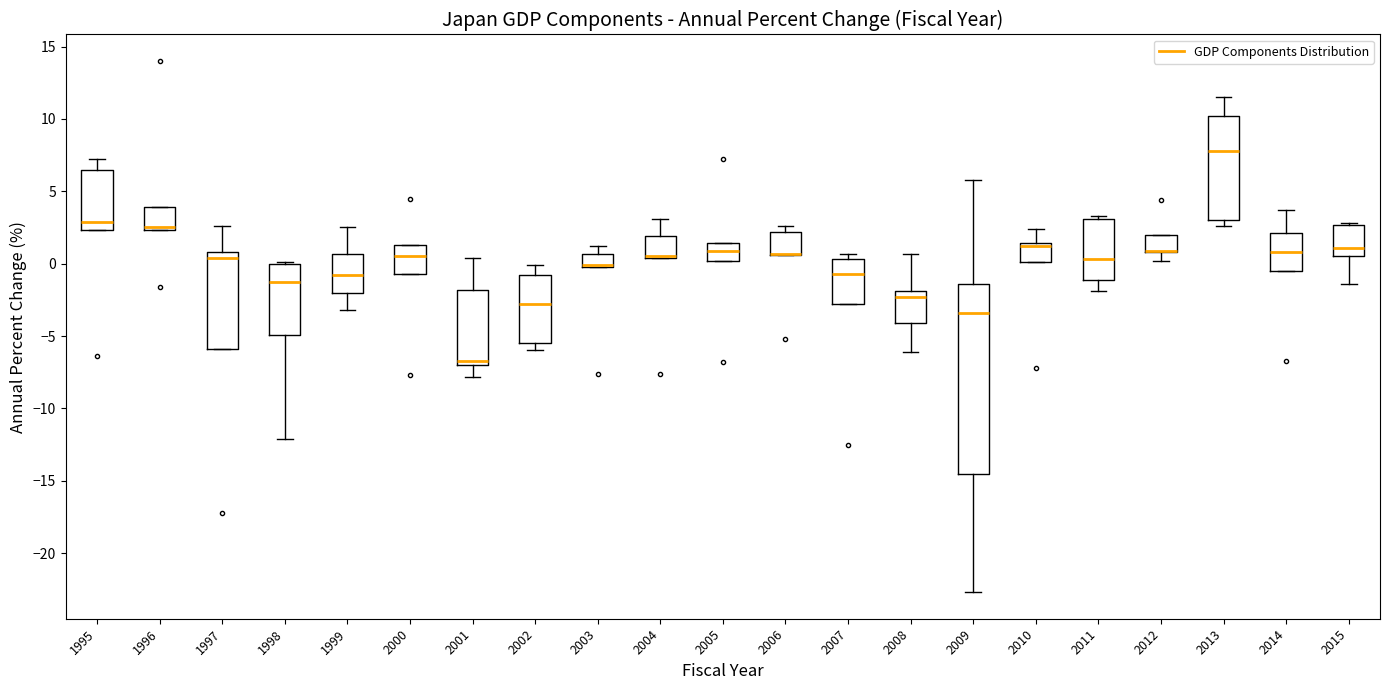

Reading left to right, read every box against the y-axis: the position of its median line, the range the box covers, and the ends of its whiskers. The values are not printed on the chart, so give them approximately, as read against the axis.

1995: median 3.0, box 2.5 to 6.5, whiskers 2.5 to 7.0
1996: median 2.5 (just above the box's lower edge), box 2.5 to 4.0, whiskers 2.5 to 4.0
1997: median 0.5, box -6.0 to 1.0, whiskers -6.0 to 2.5
1998: median -1.5, box -5.0 to 0.0, whiskers -12.0 to 0.0
1999: median -1.0, box -2.0 to 0.5, whiskers -3.0 to 2.5
2000: median 0.5, box -0.5 to 1.5, whiskers -0.5 to 1.5
2001: median -6.5, box -7.0 to -2.0, whiskers -8.0 to 0.5
2002: median -3.0, box -5.5 to -1.0, whiskers -6.0 to 0.0
2003: median 0.0 (drawn on the box's lower edge), box 0.0 to 0.5, whiskers 0.0 to 1.0
2004: median 0.5 (drawn on the box's lower edge), box 0.5 to 2.0, whiskers 0.5 to 3.0
2005: median 1.0, box 0.0 to 1.5, whiskers 0.0 to 1.5
2006: median 0.5 (drawn on the box's lower edge), box 0.5 to 2.0, whiskers 0.5 to 2.5
2007: median -0.5, box -3.0 to 0.5, whiskers -3.0 to 0.5 (just above the box's upper edge)
2008: median -2.5, box -4.0 to -2.0, whiskers -6.0 to 0.5
2009: median -3.5, box -14.5 to -1.5, whiskers -22.5 to 6.0
2010: median 1.0, box 0.0 to 1.5, whiskers 0.0 to 2.5
2011: median 0.5, box -1.0 to 3.0, whiskers -2.0 to 3.5
2012: median 1.0 (drawn on the box's lower edge), box 1.0 to 2.0, whiskers 0.0 to 2.0
2013: median 8.0, box 3.0 to 10.0, whiskers 2.5 to 11.5
2014: median 1.0, box -0.5 to 2.0, whiskers -0.5 to 3.5
2015: median 1.0, box 0.5 to 2.5, whiskers -1.5 to 3.0